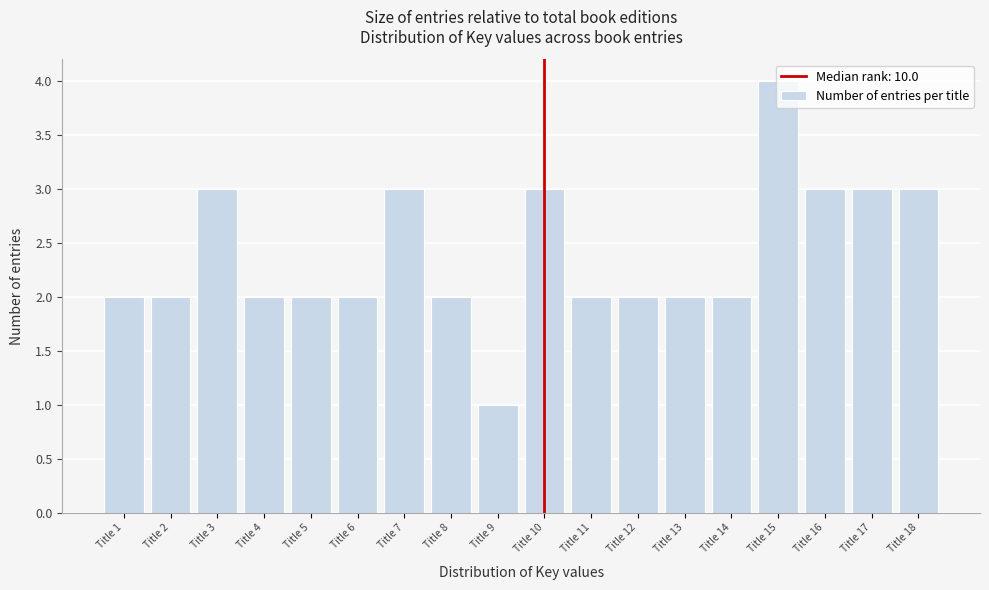

Read the value at Title 7.

3